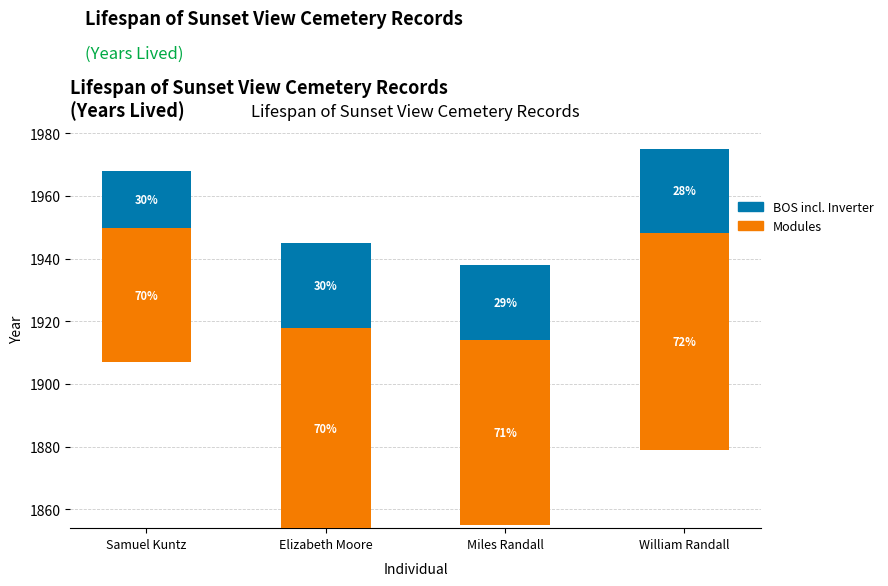

Where is Modules nearest to the value 55?

Miles Randall